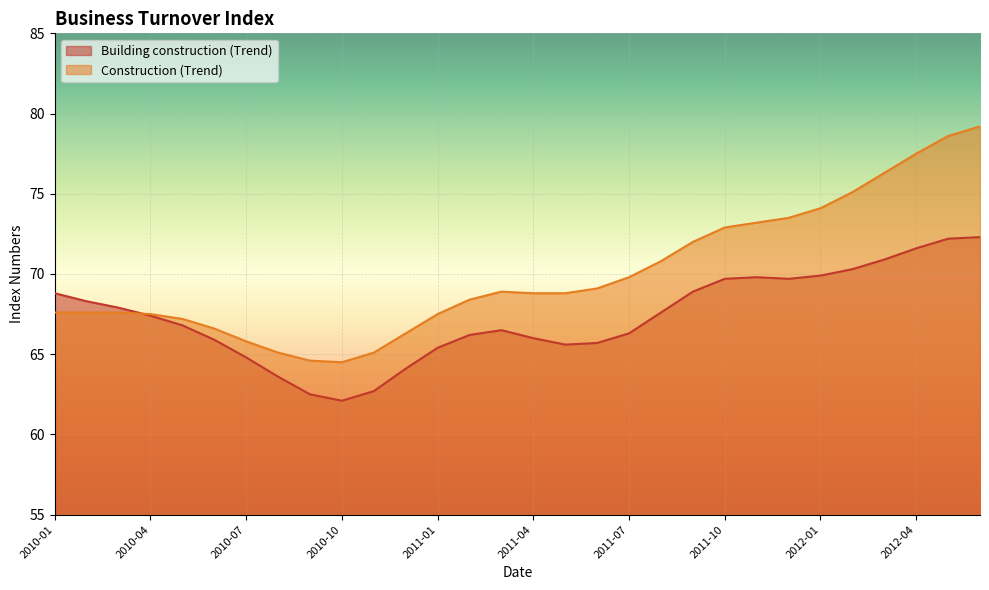

Reading right to left, list all the values displayed in this chart.

Building construction (Trend): 2012-06=72.3	2012-05=72.2	2012-04=71.6	2012-03=70.9	2012-02=70.3	2012-01=69.9	2011-12=69.7	2011-11=69.8	2011-10=69.7	2011-09=68.9	2011-08=67.6	2011-07=66.3	2011-06=65.7	2011-05=65.6	2011-04=66.0	2011-03=66.5	2011-02=66.2	2011-01=65.4	2010-12=64.1	2010-11=62.7	2010-10=62.1	2010-09=62.5	2010-08=63.6	2010-07=64.8	2010-06=65.9	2010-05=66.8	2010-04=67.4	2010-03=67.9	2010-02=68.3	2010-01=68.8
Construction (Trend): 2012-06=79.2	2012-05=78.6	2012-04=77.5	2012-03=76.3	2012-02=75.1	2012-01=74.1	2011-12=73.5	2011-11=73.2	2011-10=72.9	2011-09=72.0	2011-08=70.8	2011-07=69.8	2011-06=69.1	2011-05=68.8	2011-04=68.8	2011-03=68.9	2011-02=68.4	2011-01=67.5	2010-12=66.3	2010-11=65.1	2010-10=64.5	2010-09=64.6	2010-08=65.1	2010-07=65.8	2010-06=66.6	2010-05=67.2	2010-04=67.5	2010-03=67.6	2010-02=67.6	2010-01=67.6